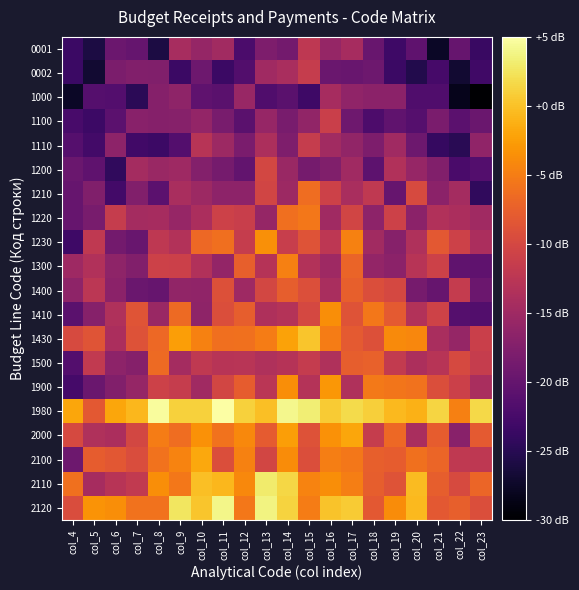

Rank the series at col_12 from lowest to highest value.

0001, 0002, 1100, 1200, 1110, 1210, 1000, 1400, 1500, 1230, 1220, 1900, 1410, 1300, 1430, 2120, 2100, 2000, 2110, 1980